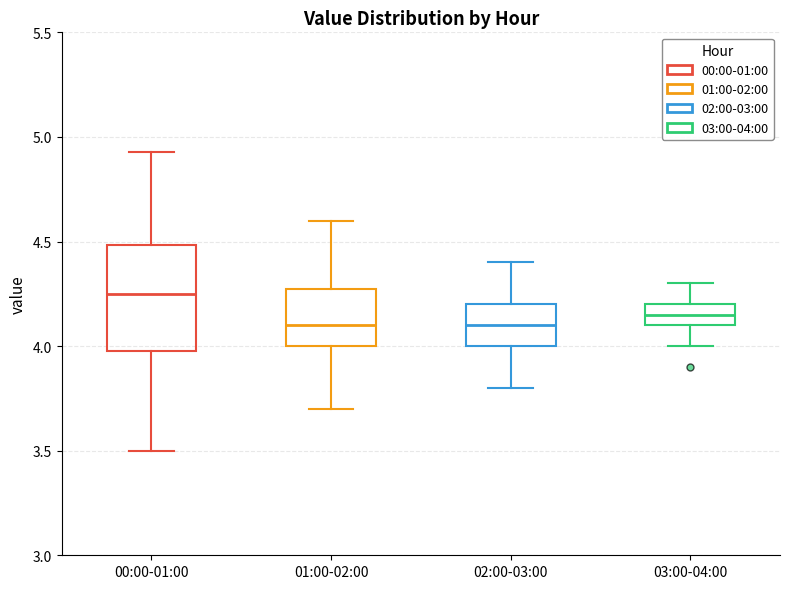

Reading left to right, read every box against the y-axis: the position of its median line, the range the box covers, and the ends of its whiskers. The values are not printed on the chart, so give them approximately, as read against the axis.

00:00-01:00: median 4.25, box 4.00 to 4.50, whiskers 3.50 to 4.95
01:00-02:00: median 4.10, box 4.00 to 4.30, whiskers 3.70 to 4.60
02:00-03:00: median 4.10, box 4.00 to 4.20, whiskers 3.80 to 4.40
03:00-04:00: median 4.15, box 4.10 to 4.20, whiskers 4.00 to 4.30